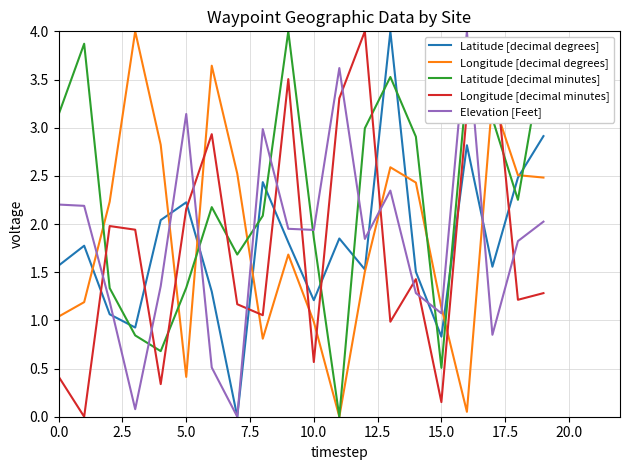

Which series has the largest total across all categories?

Latitude [decimal minutes]